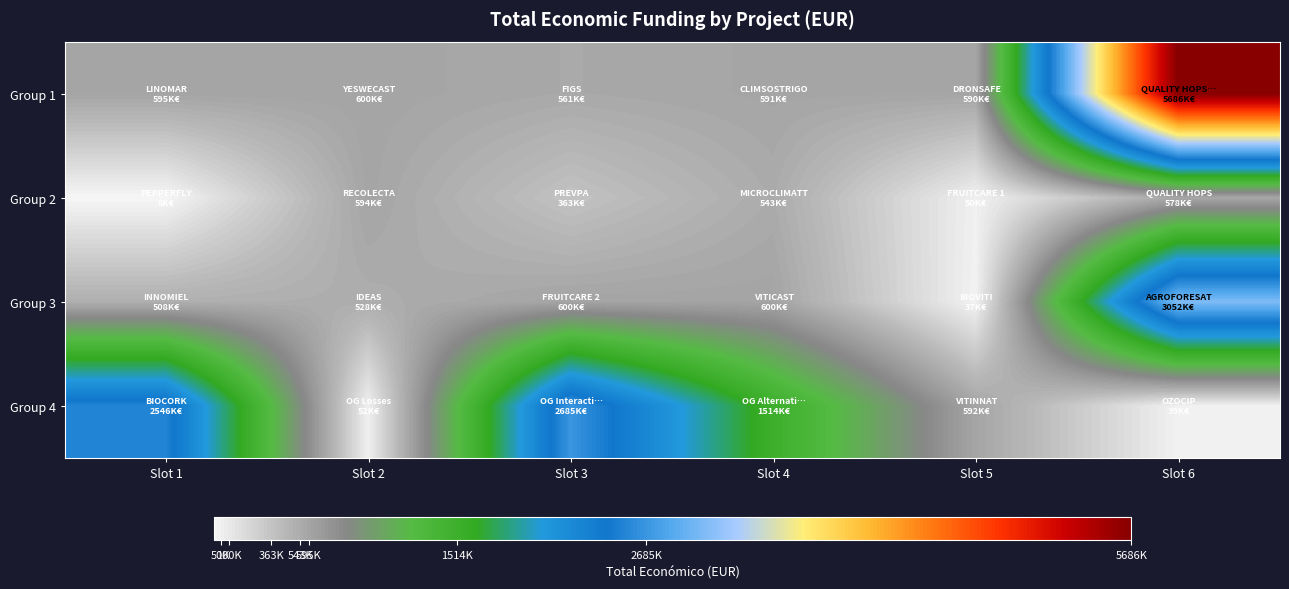

Reading right to left, extract all data points from this chart.

Group 1: Slot 6=5685677	Slot 5=589584	Slot 4=590712	Slot 3=560529	Slot 2=599792	Slot 1=595173
Group 2: Slot 6=577576	Slot 5=50000	Slot 4=543365	Slot 3=363424	Slot 2=593991	Slot 1=7960
Group 3: Slot 6=3051573	Slot 5=36647	Slot 4=599957	Slot 3=599636	Slot 2=527902	Slot 1=508090
Group 4: Slot 6=39450	Slot 5=591878	Slot 4=1513726	Slot 3=2685474	Slot 2=52055	Slot 1=2546283